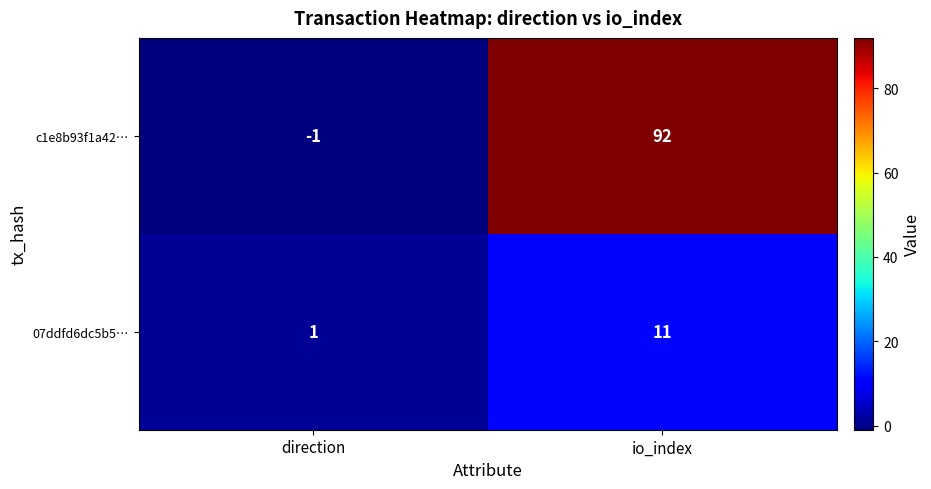

The value of c1e8b93f1a42… at direction is -1. True or false?

True